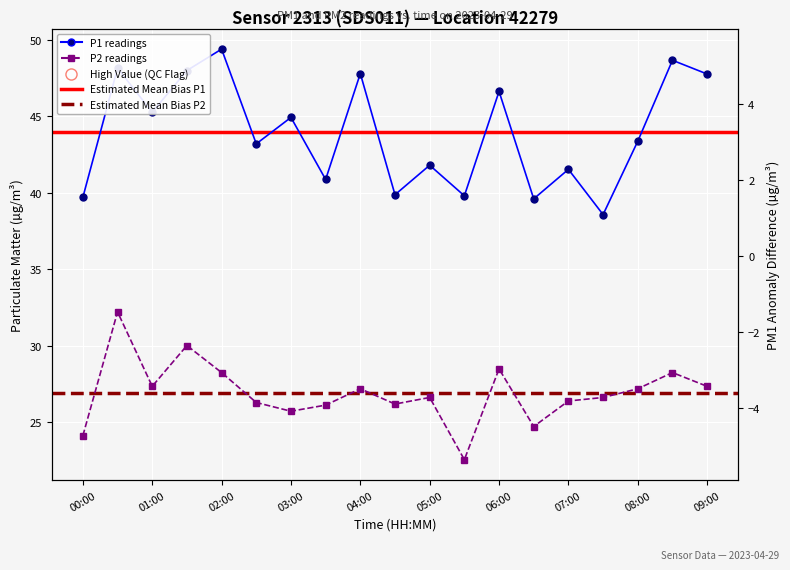

How many interior local peaks does the P1 series have?

8